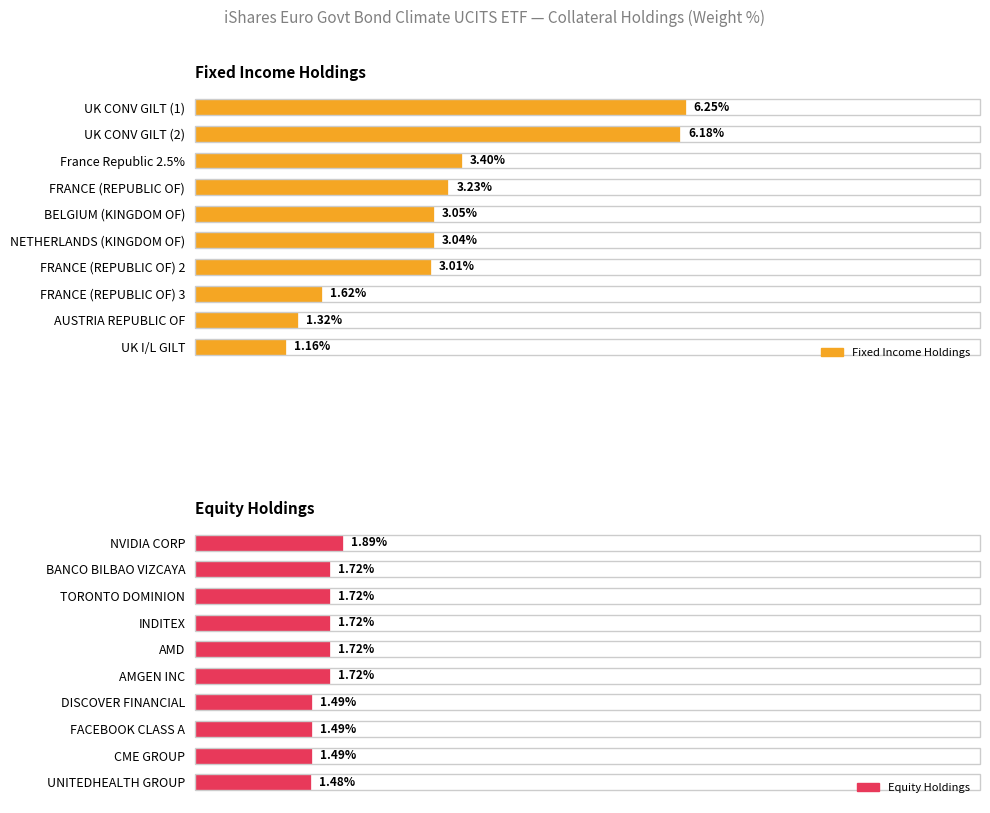

What is the sum of the Fixed Income Holdings values at UK CONV GILT (2) and UK I/L GILT?

7.3